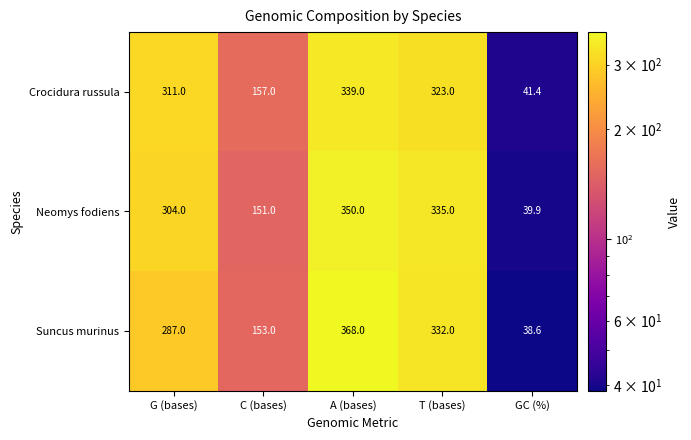

The value of Crocidura russula at G (bases) is 311.0. True or false?

True